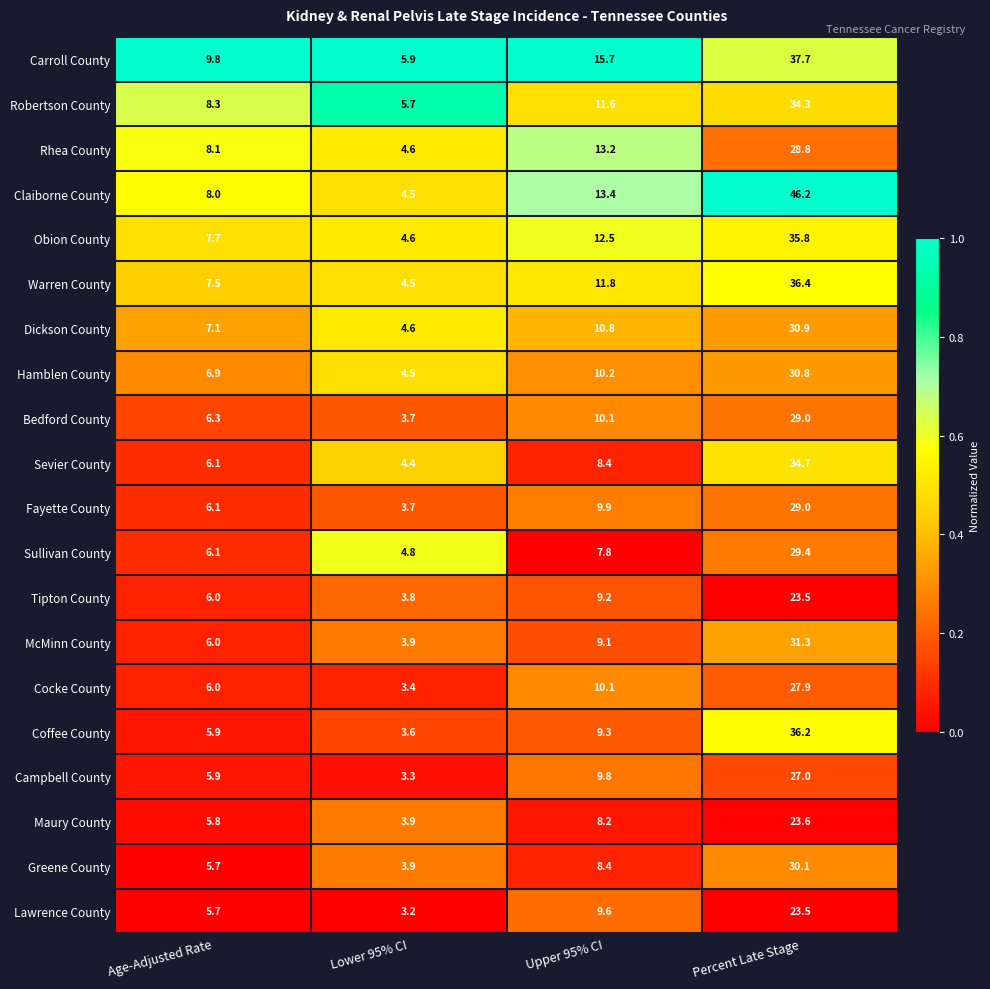

Which series changed the most between Age-Adjusted Rate and Upper 95% CI?

Carroll County